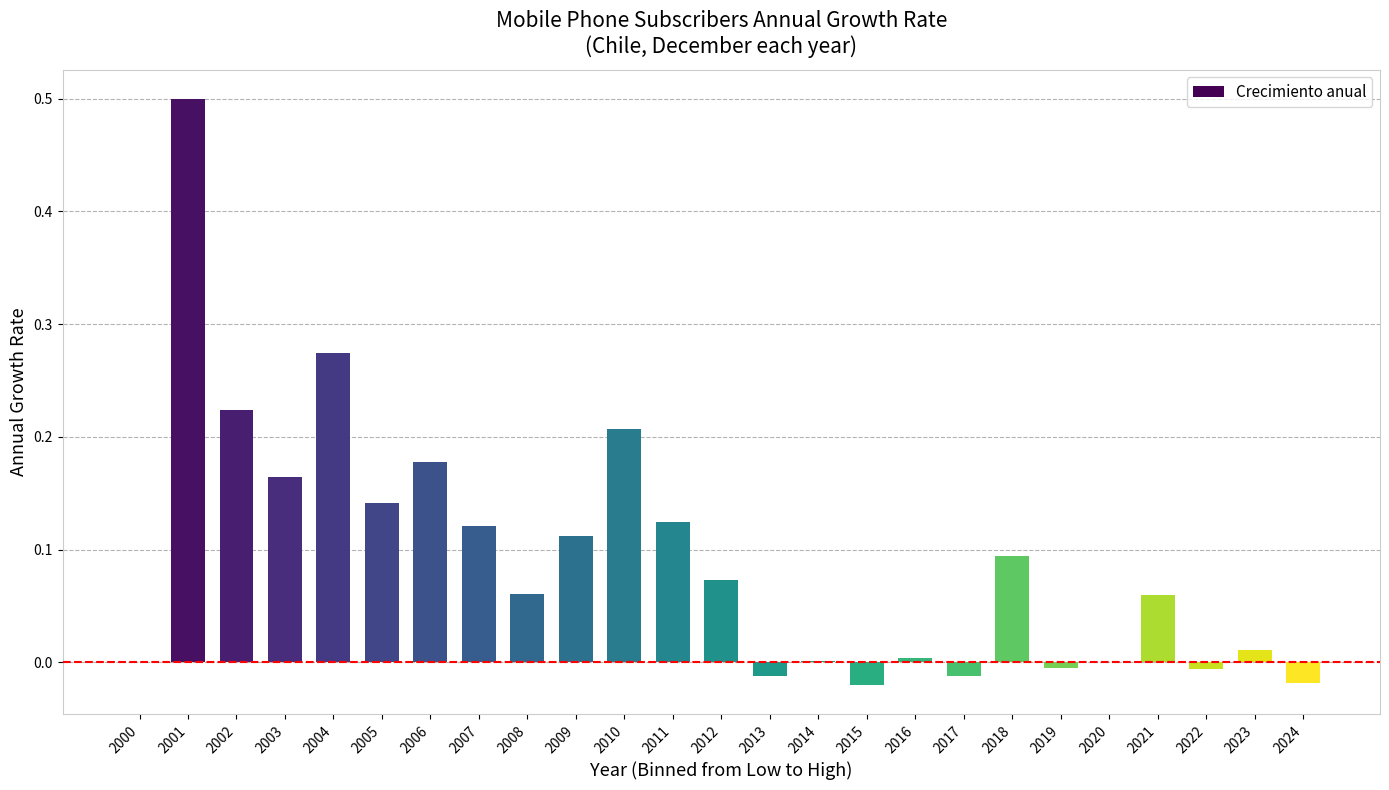

Which has a higher value, 2024 or 2005?

2005